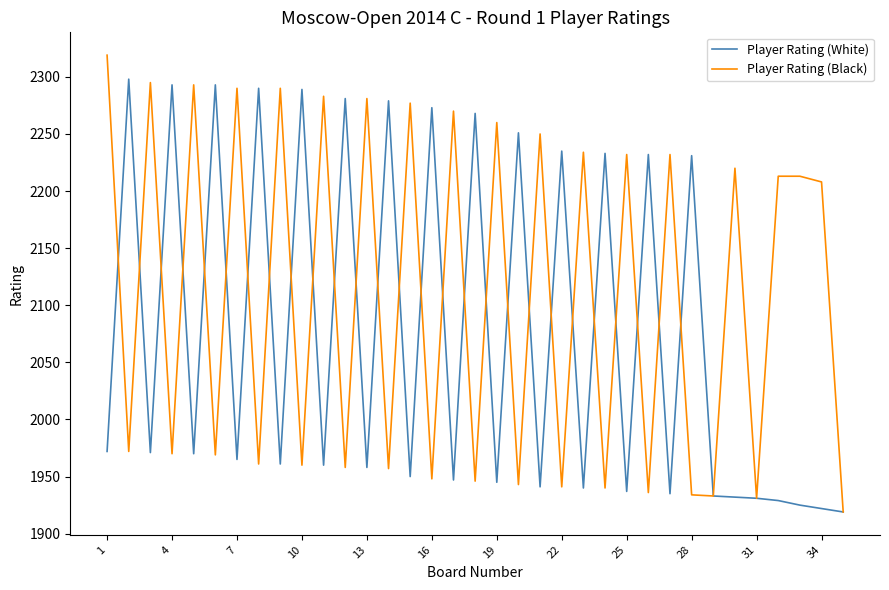

Which series has the largest total across all categories?

Player Rating (Black)